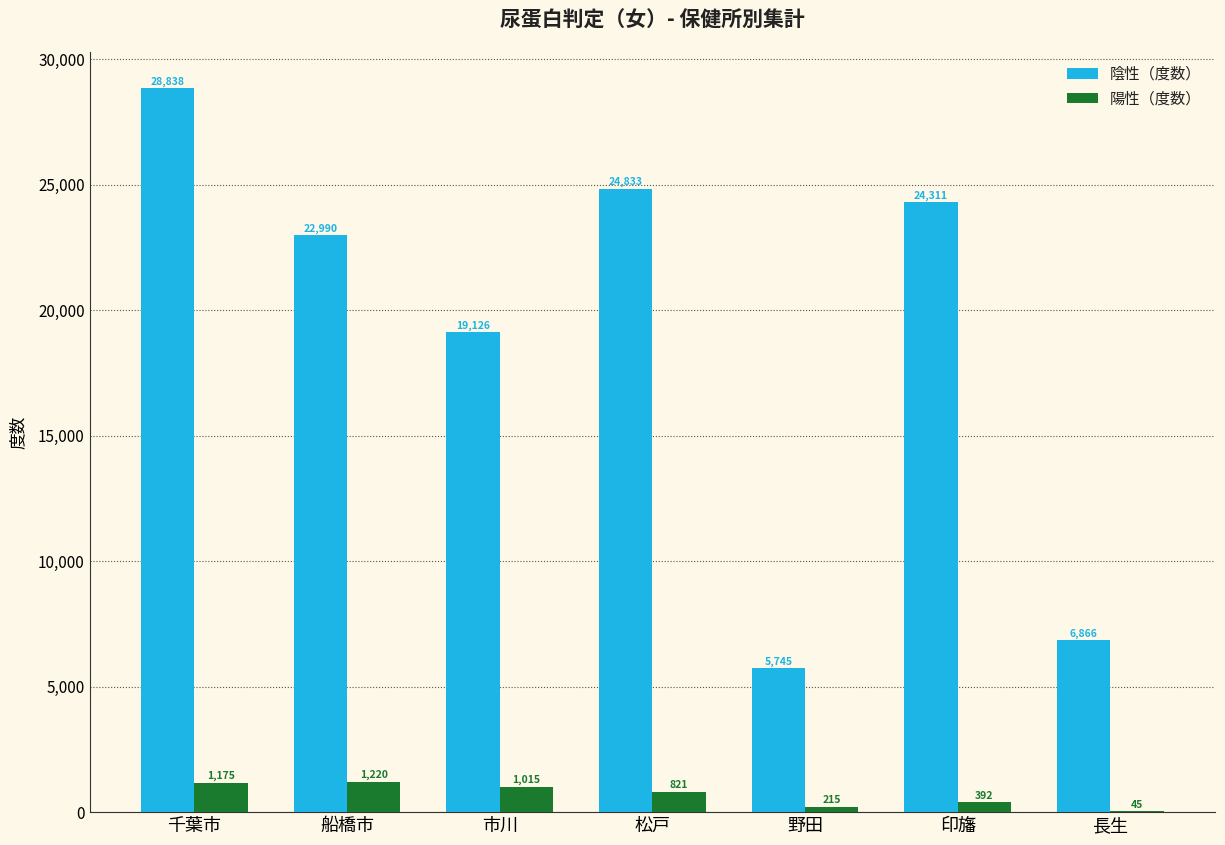

What is the total value across all series at 千葉市?

30013